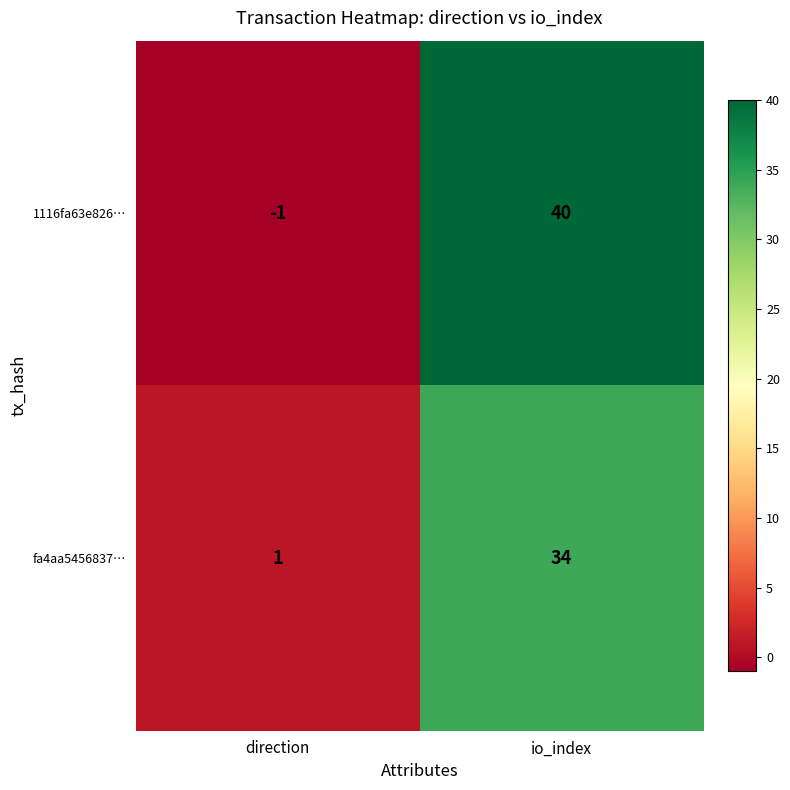

Reading right to left, extract all data points from this chart.

1116fa63e826…: 40	-1
fa4aa5456837…: 34	1